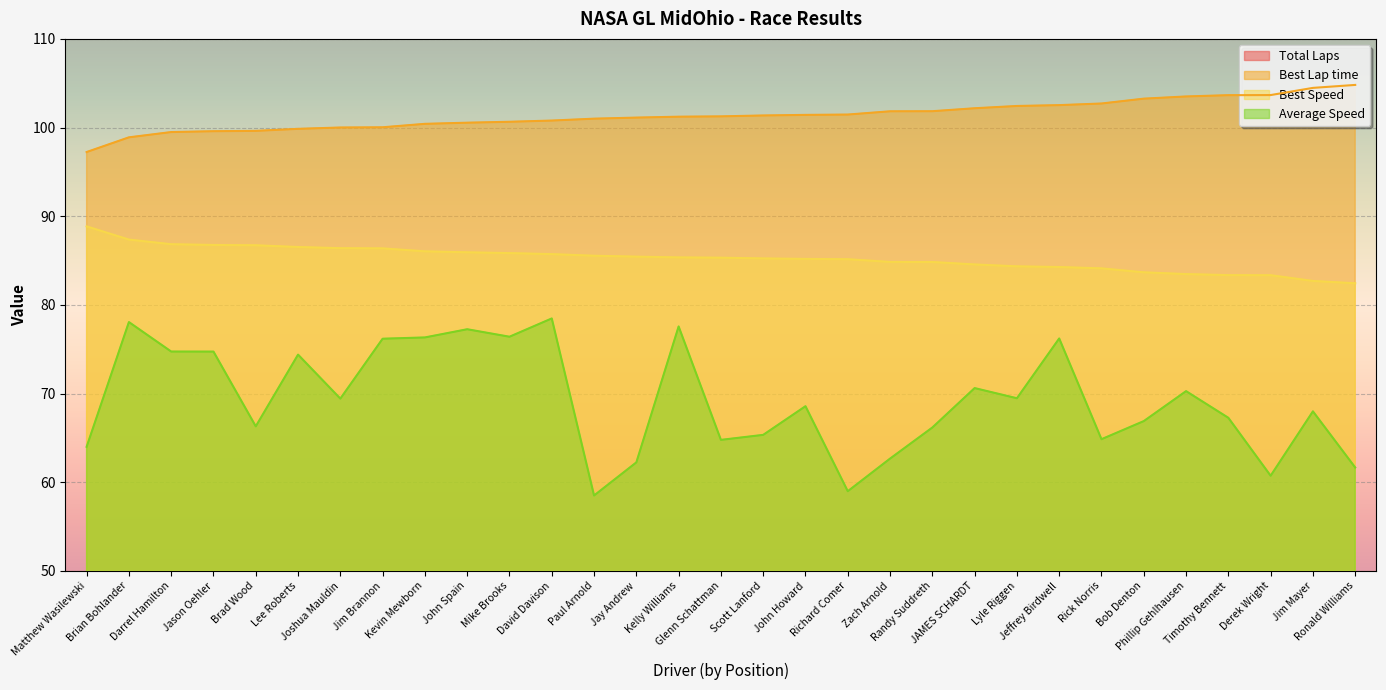

Which series has the largest total across all categories?

Best Lap time